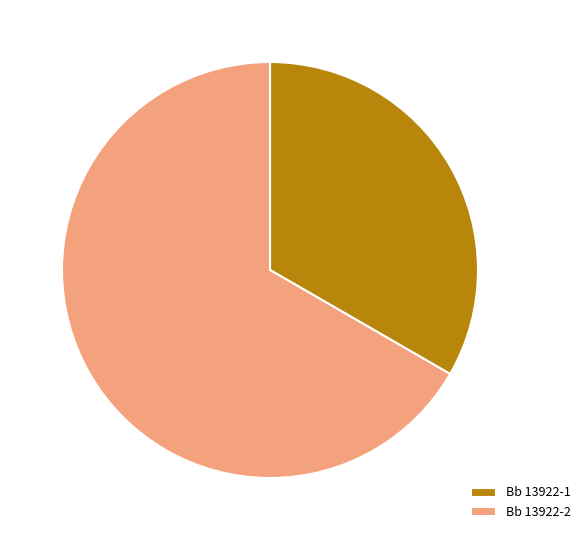

Does any single category account for the majority?

Yes